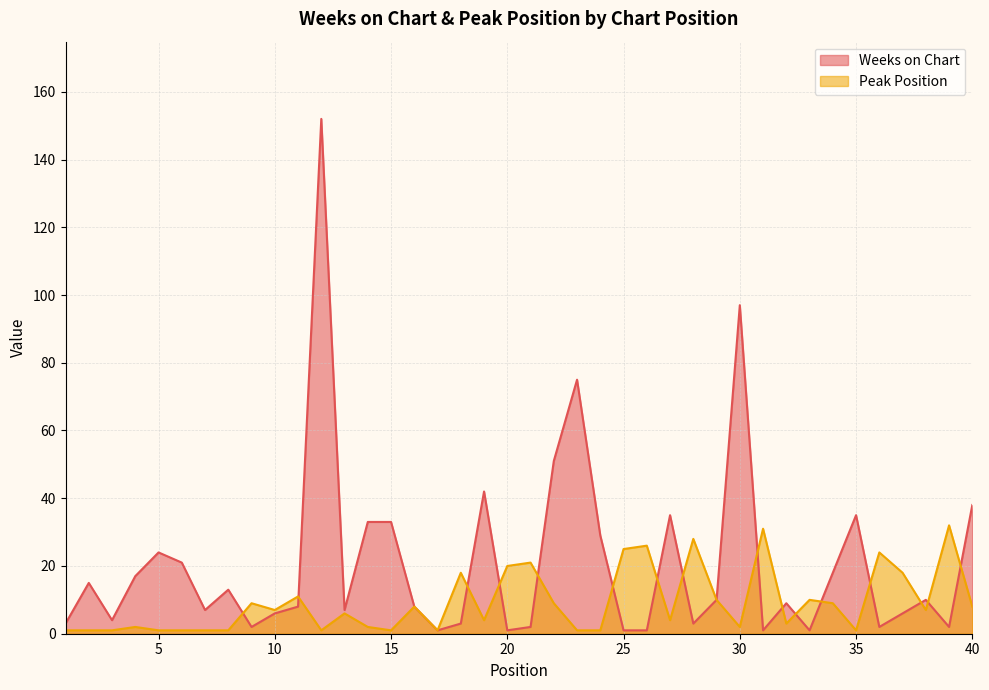

Reading left to right, what are all the values shown in this chart?

Weeks on Chart: 3	15	4	17	24	21	7	13	2	6	8	152	7	33	33	8	1	3	42	1	2	51	75	29	1	1	35	3	10	97	1	9	1	18	35	2	6	10	2	38
Peak Position: 1	1	1	2	1	1	1	1	9	7	11	1	6	2	1	8	1	18	4	20	21	9	1	1	25	26	4	28	10	2	31	3	10	9	1	24	18	7	32	8